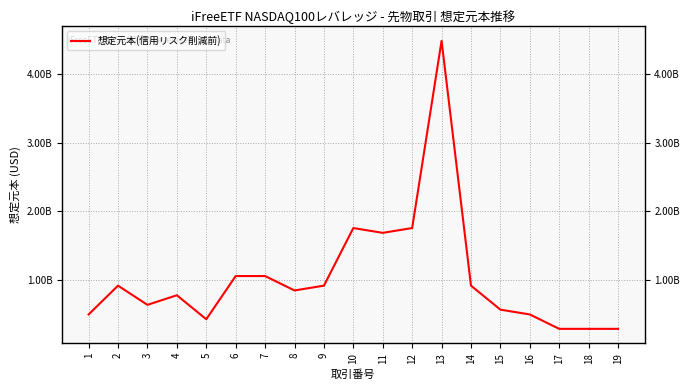

Approximately how many times larger is the value at 10 compared to 15?

3.1